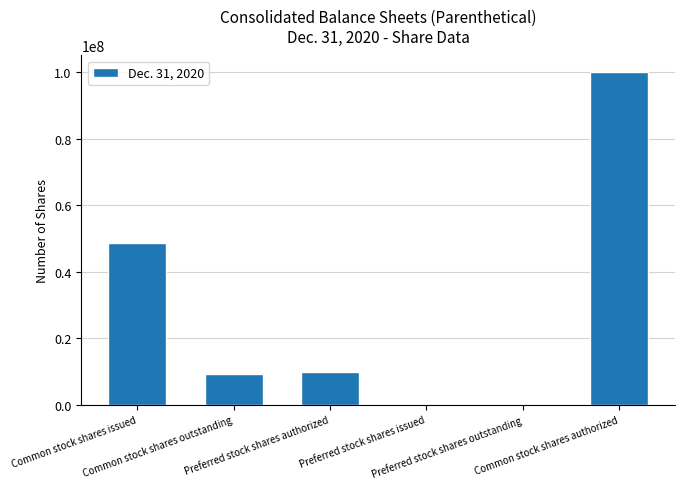

What is the sum of all values?

168039189